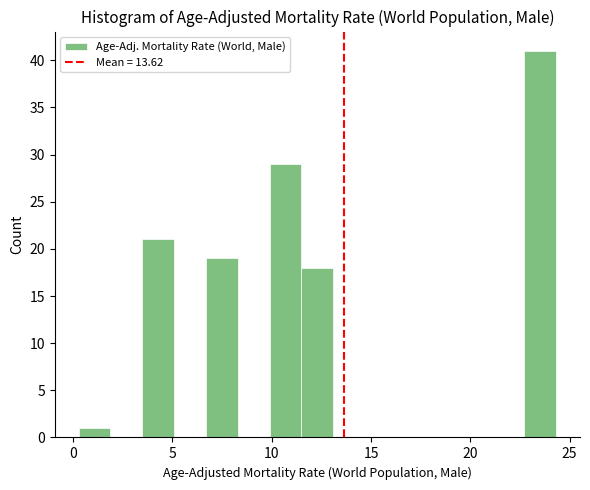

Read against the x-axis, roughly where is the centre of the tallest bar?

23.5